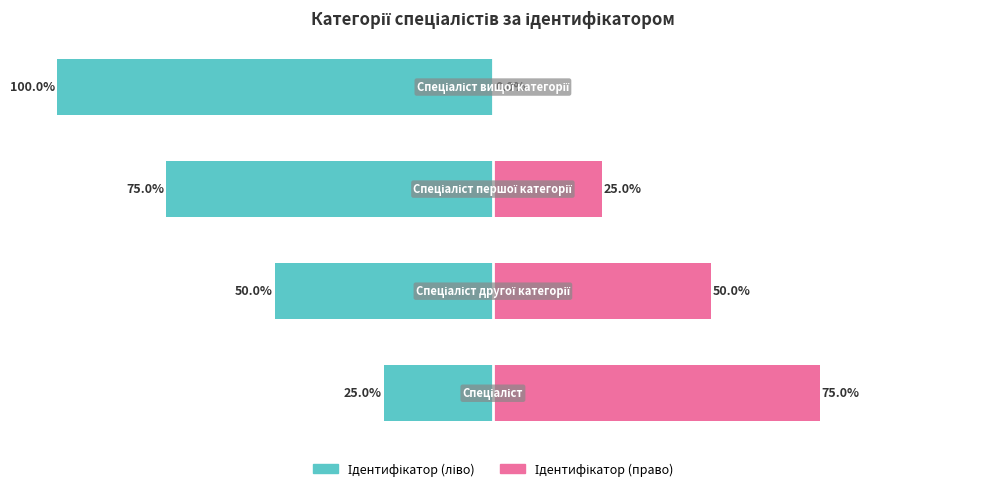

How many values in the Ідентифікатор (право) series are below 50?

2